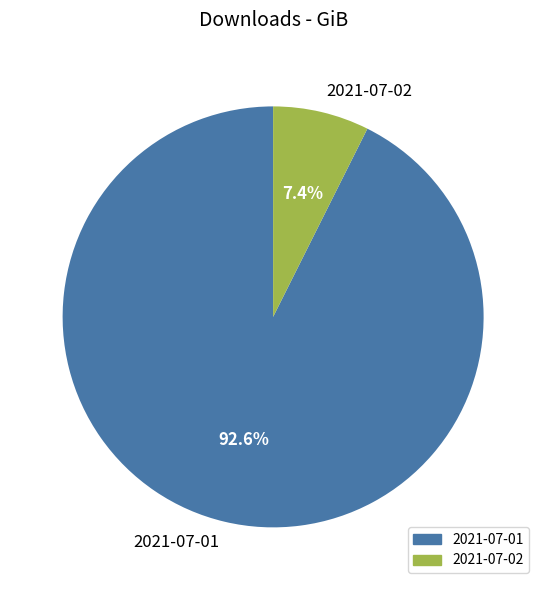

What percentage is the 2021-07-01 slice, to the nearest percent?

93%